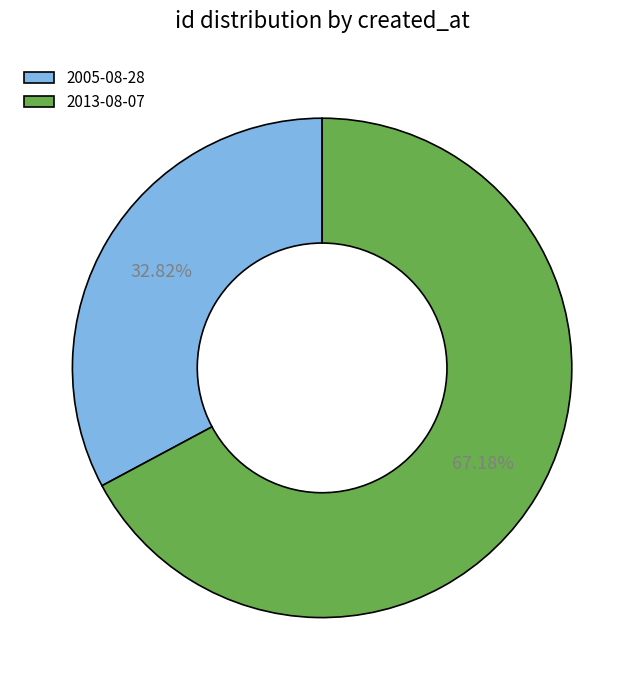

To the nearest percent, what percentage of the pie is 2013-08-07?

67%